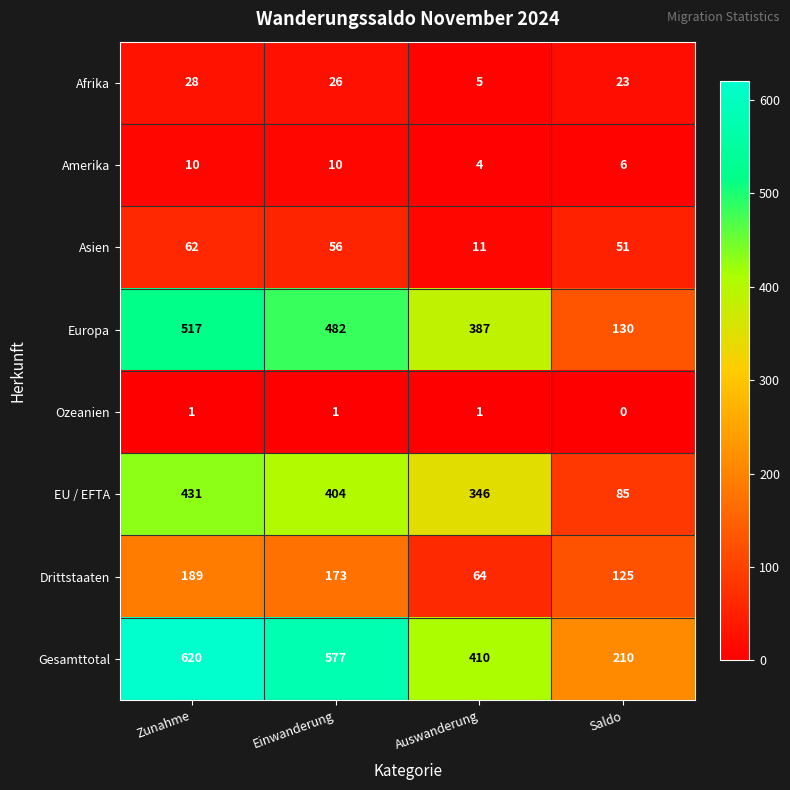

What is the difference between the highest and lowest values at Auswanderung?

409